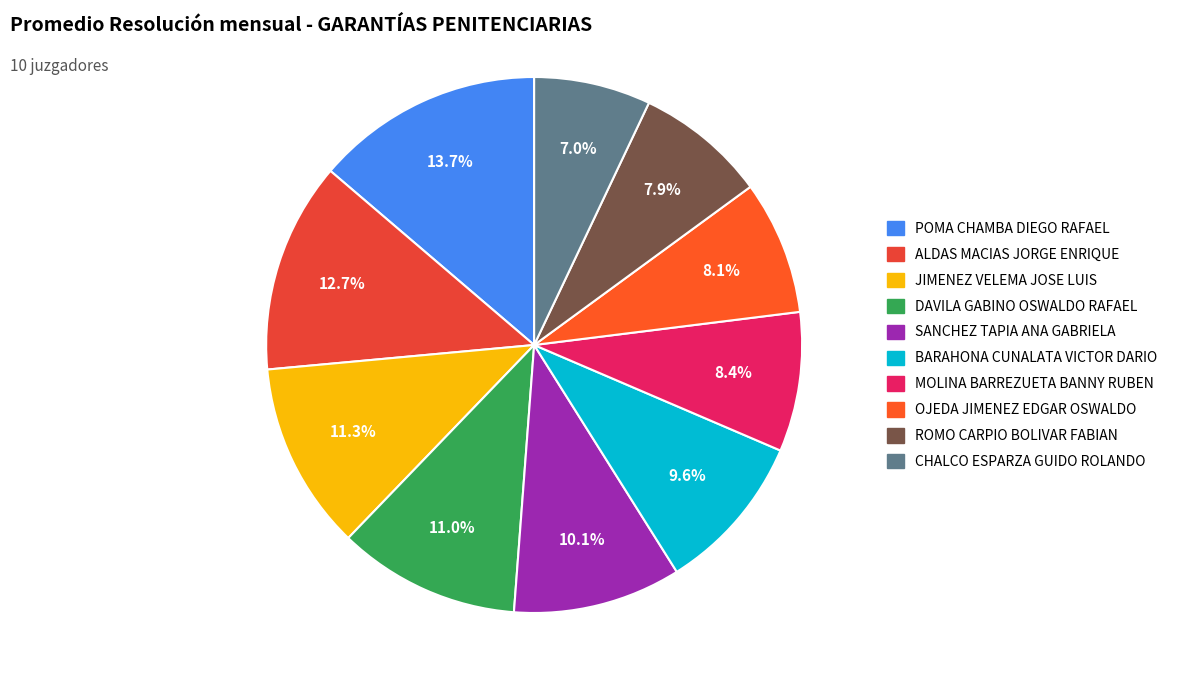

To the nearest percent, what is the difference between the POMA CHAMBA DIEGO RAFAEL and ALDAS MACIAS JORGE ENRIQUE slice percentages?

1%